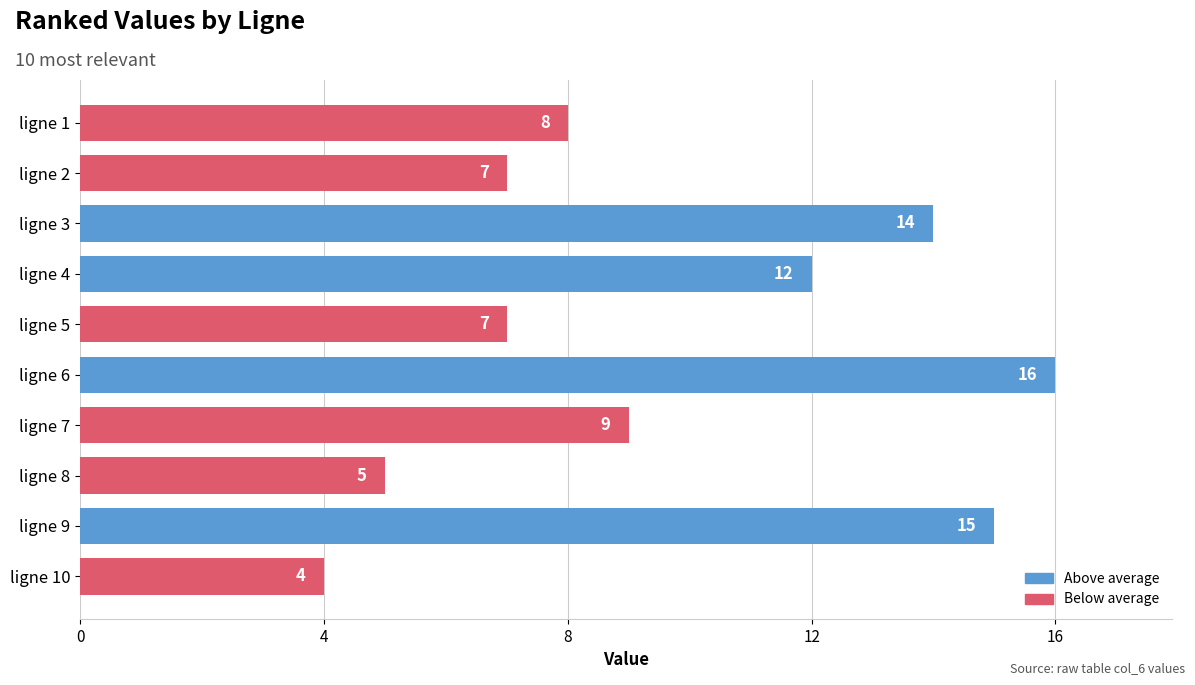

Which label corresponds to the largest value in the chart?

ligne 6